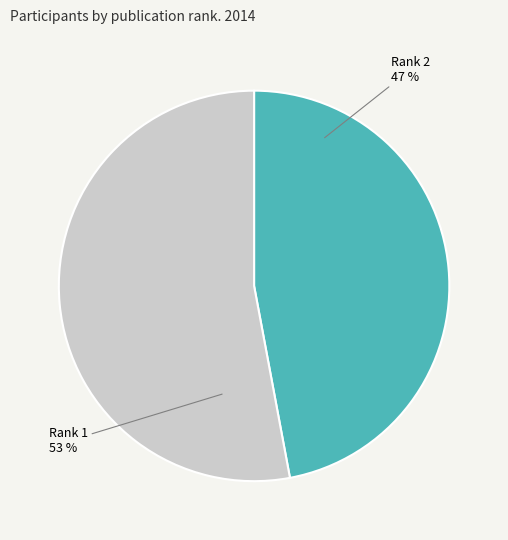

Count the number of slices in the pie.

2